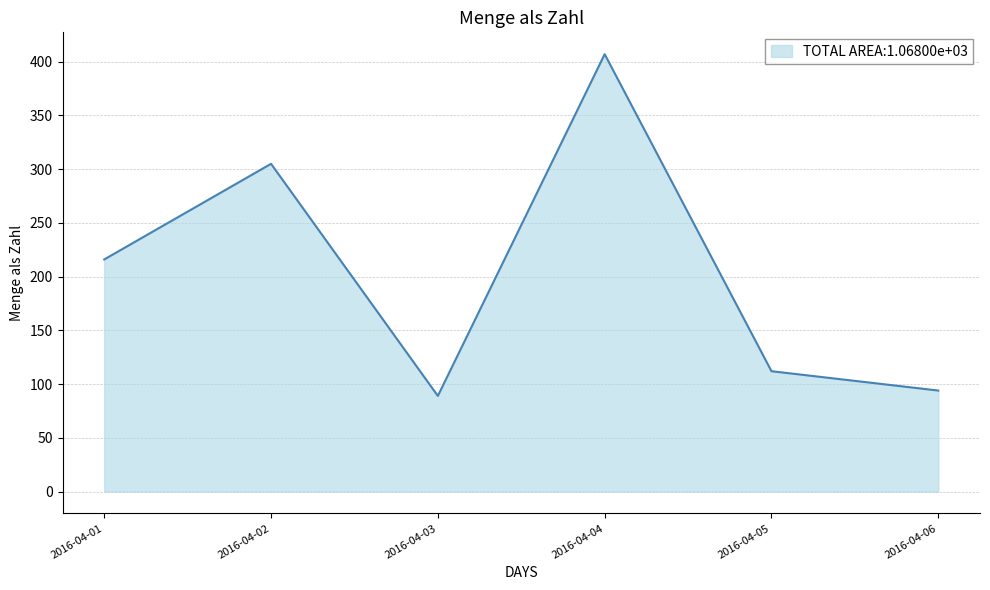

What is the change in value from 2016-04-01 to 2016-04-06?

-122